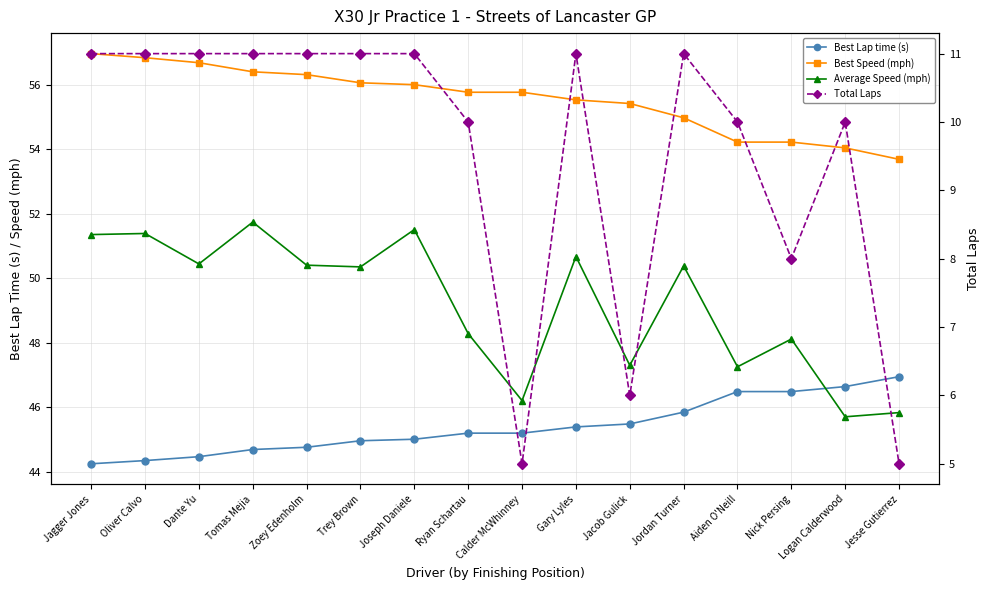

Which series changed the most between Oliver Calvo and Gary Lyles?

Best Speed (mph)